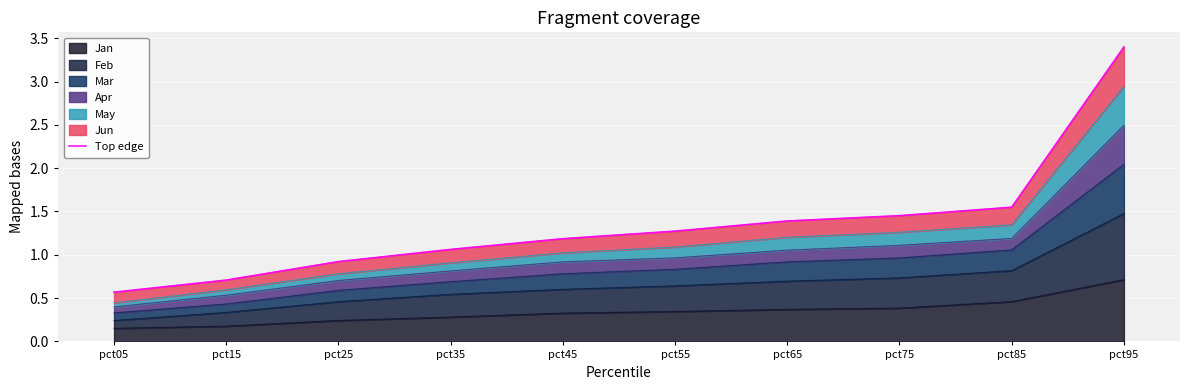

Rank the categories by value from highest to lowest.

pct95, pct85, pct75, pct65, pct55, pct45, pct35, pct25, pct15, pct05